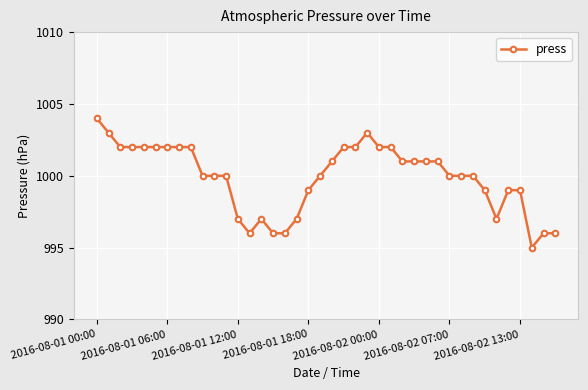

What is the difference between the maximum and minimum values?

9